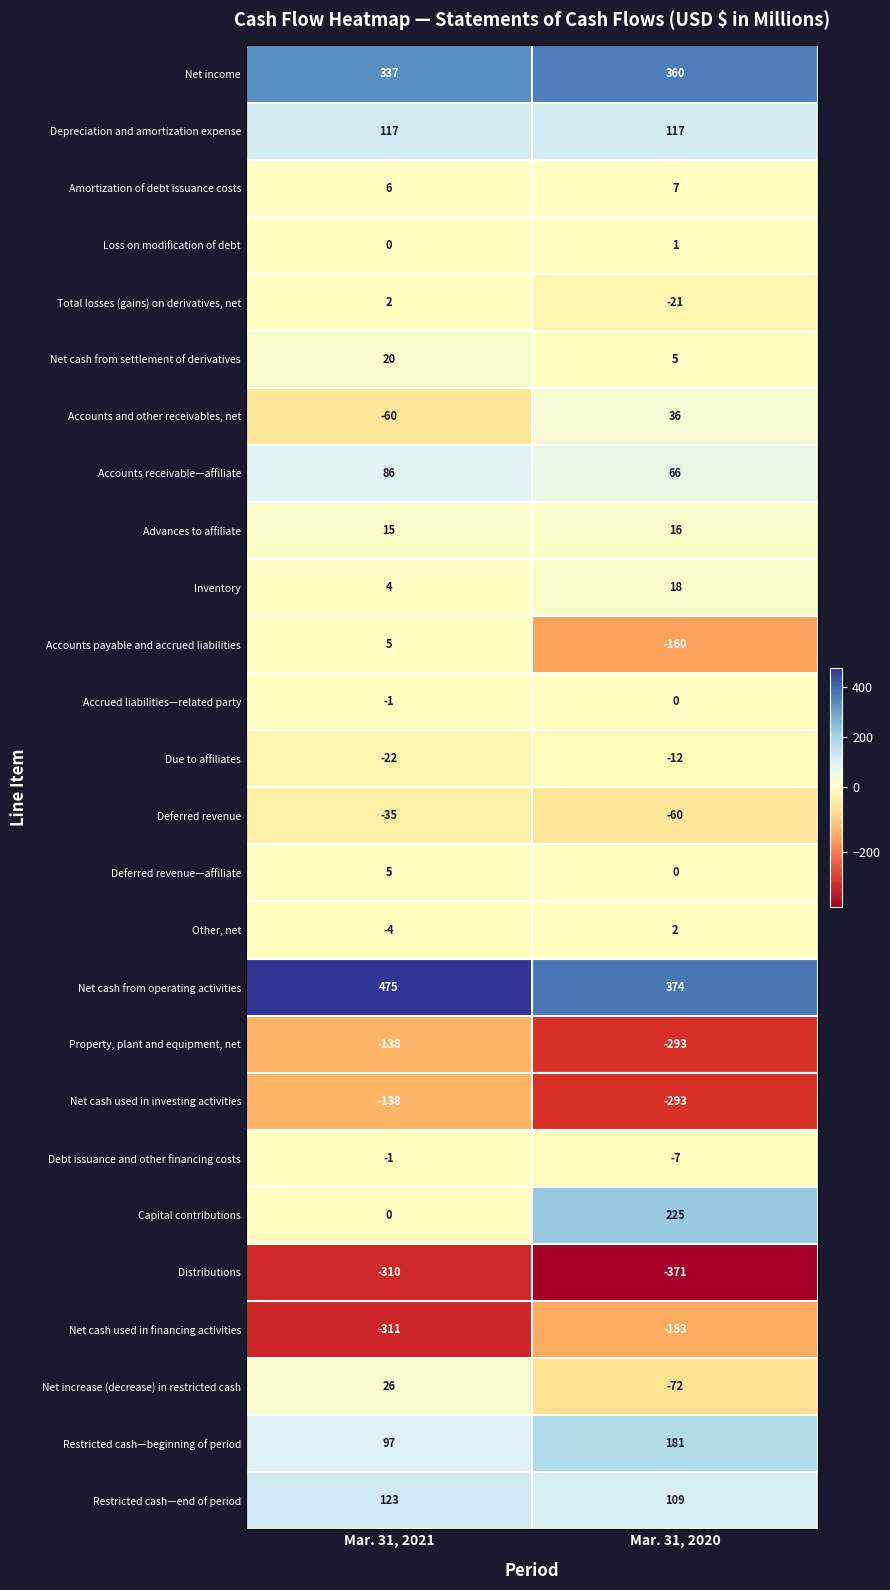

Which series has the largest range (max minus min)?

Capital contributions